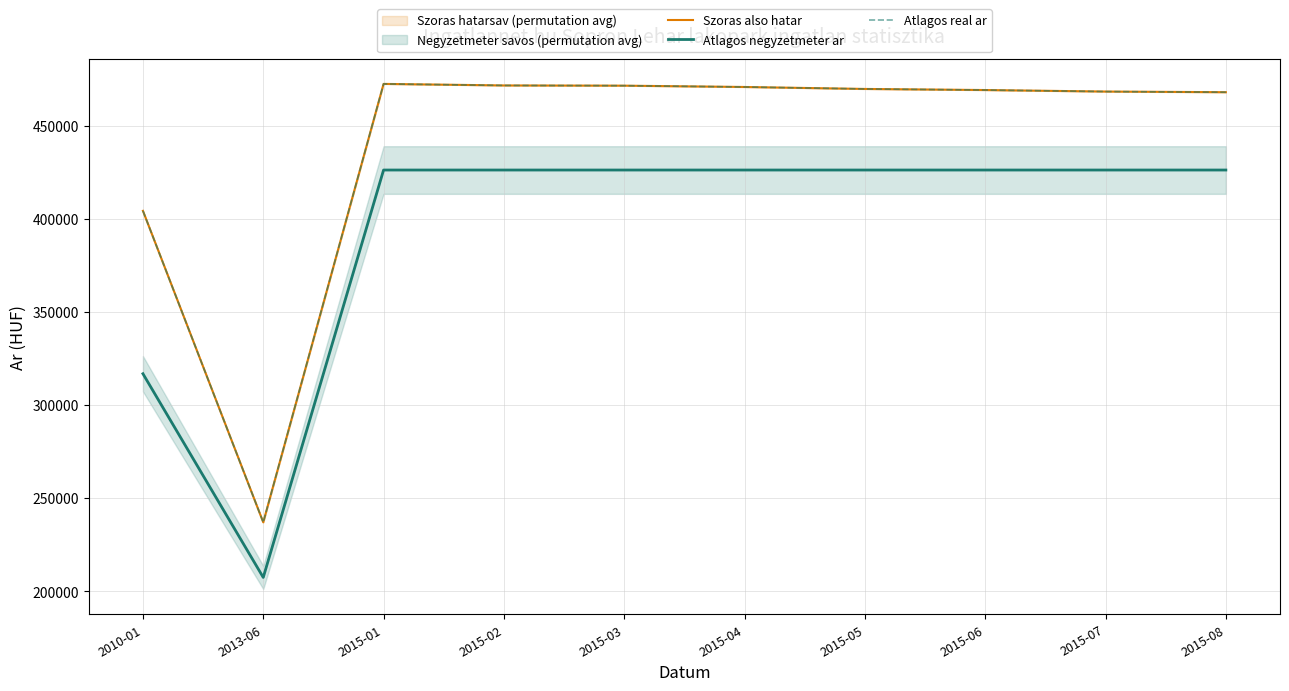

True or false: Atlagos real ar and Szoras also hatar intersect in this chart.

False